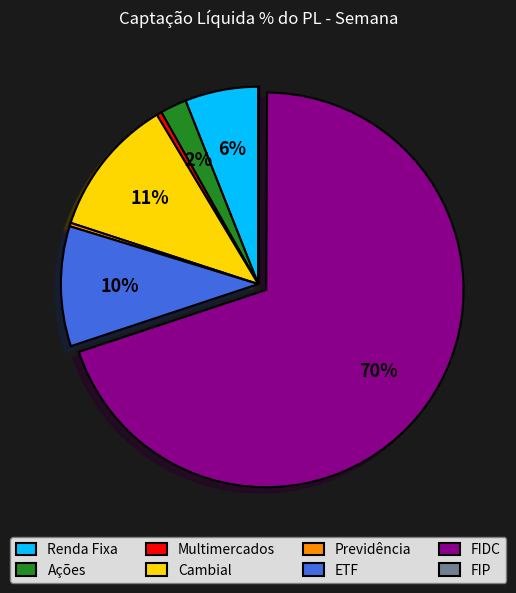

Approximately how many times larger is the value at ETF compared to FIDC?

0.1